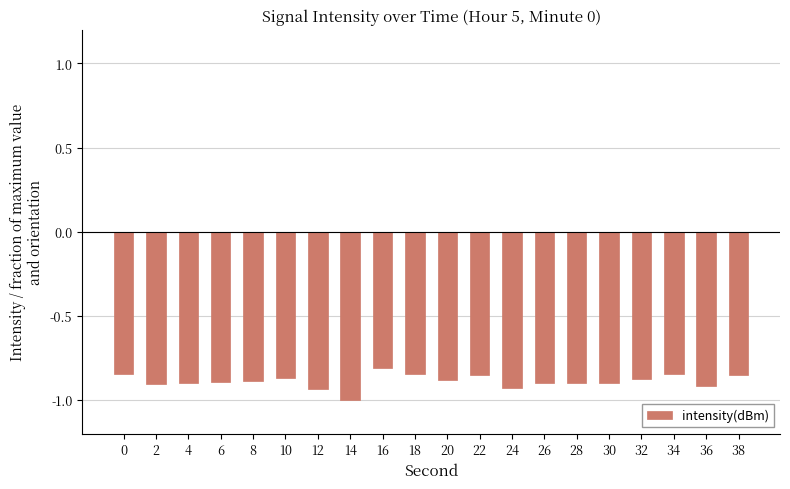

Which category has the highest value across all series?

16